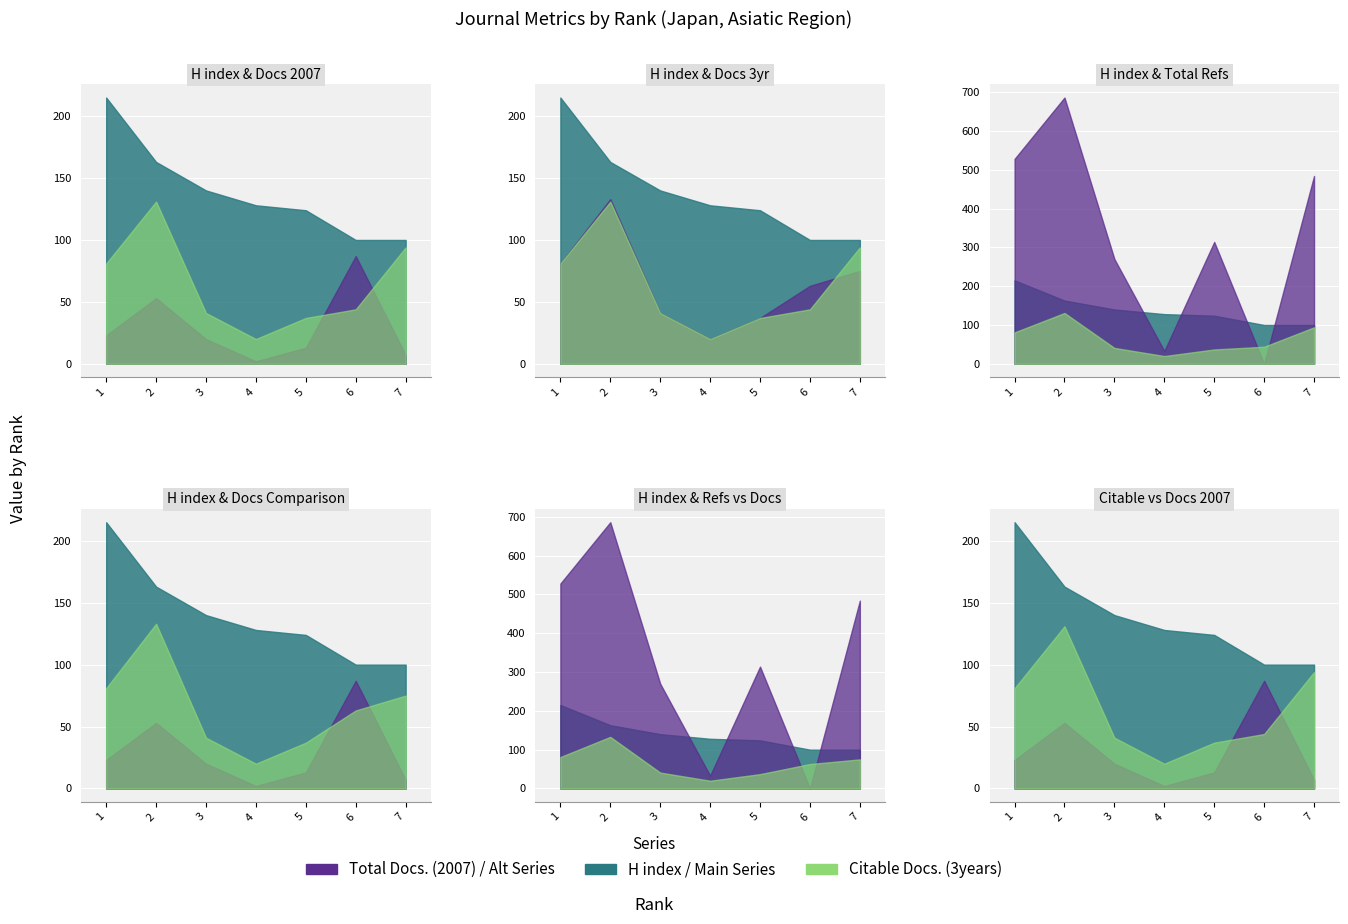

The H index series shows 128 at 4. True or false?

True